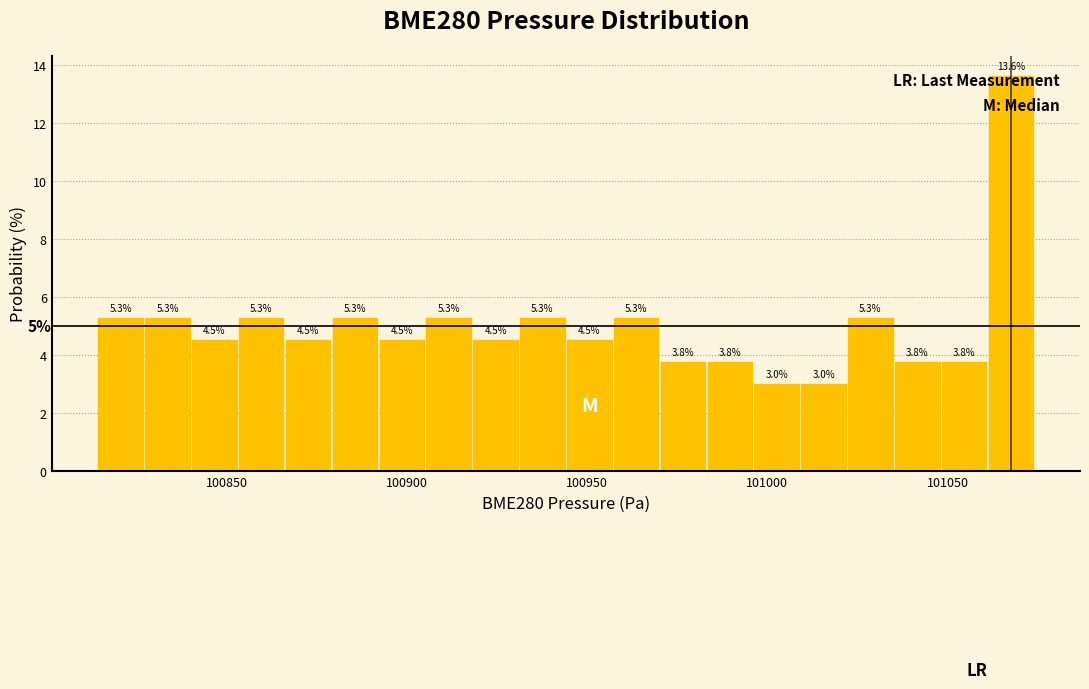

Around what value on the x-axis is the tallest bar? Give the approximate position of its centre, as read against the axis.

101070